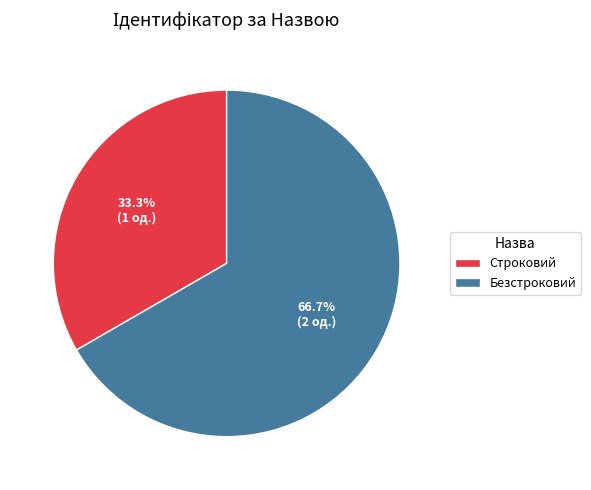

What portion of the pie excludes Строковий?

66.7%